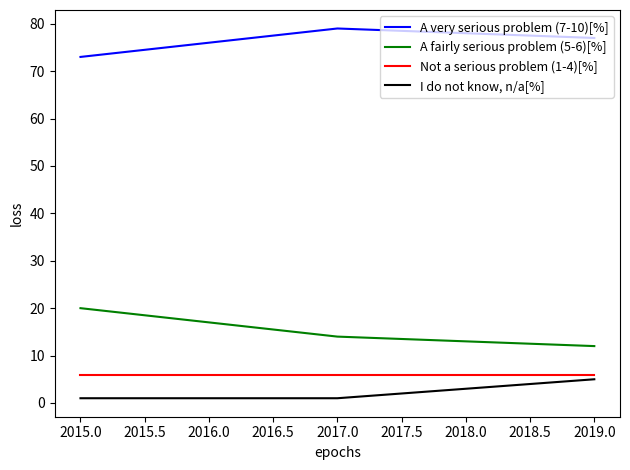

Rank the series by their maximum value, from lowest to highest.

I do not know, n/a[%], Not a serious problem (1-4)[%], A fairly serious problem (5-6)[%], A very serious problem (7-10)[%]